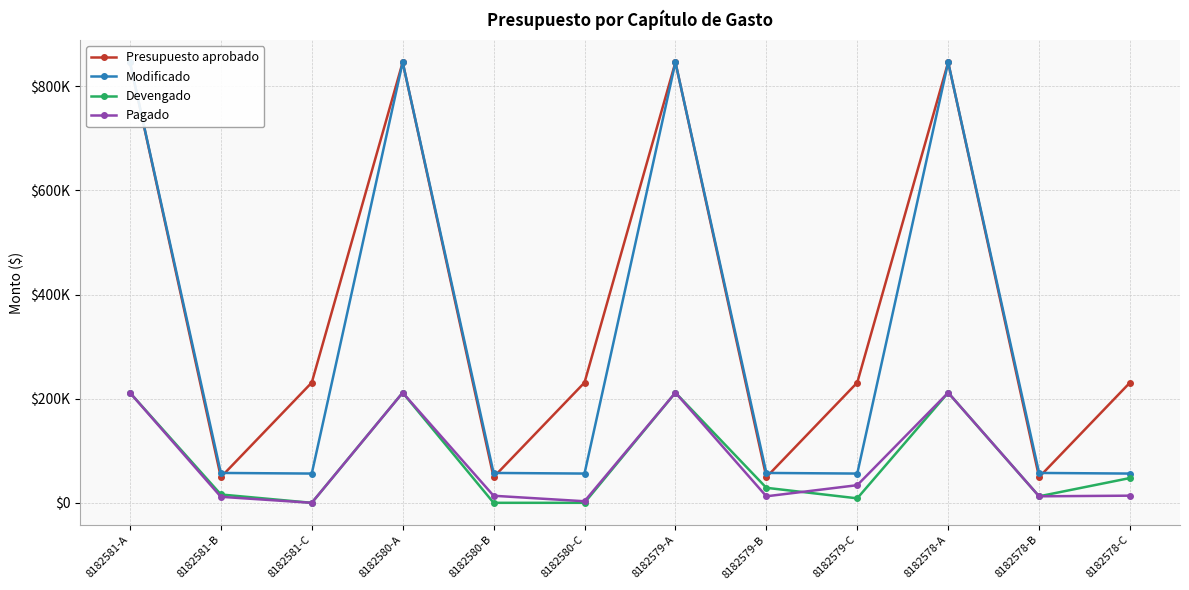

Reading left to right, extract all data points from this chart.

Presupuesto aprobado: 8182581-A=845945.5	8182581-B=49256.0	8182581-C=230880.9	8182580-A=845945.5	8182580-B=49256.0	8182580-C=230880.9	8182579-A=845945.5	8182579-B=49256.0	8182579-C=230880.9	8182578-A=845945.5	8182578-B=49256.0	8182578-C=230880.9
Modificado: 8182581-A=845945.5	8182581-B=57357.7	8182581-C=56177.2	8182580-A=845945.5	8182580-B=57357.7	8182580-C=56177.2	8182579-A=845945.5	8182579-B=57357.7	8182579-C=56177.2	8182578-A=845945.5	8182578-B=57357.7	8182578-C=56177.2
Devengado: 8182581-A=211486.4	8182581-B=15995.9	8182581-C=0.0	8182580-A=211486.4	8182580-B=0.0	8182580-C=0.0	8182579-A=211486.4	8182579-B=28831.1	8182579-C=8587.2	8182578-A=211486.4	8182578-B=12499.0	8182578-C=47590.0
Pagado: 8182581-A=211486.4	8182581-B=11548.2	8182581-C=0.0	8182580-A=211486.4	8182580-B=13543.1	8182580-C=2999.2	8182579-A=211486.4	8182579-B=12499.0	8182579-C=33864.0	8182578-A=211486.4	8182578-B=12499.0	8182578-C=13726.0